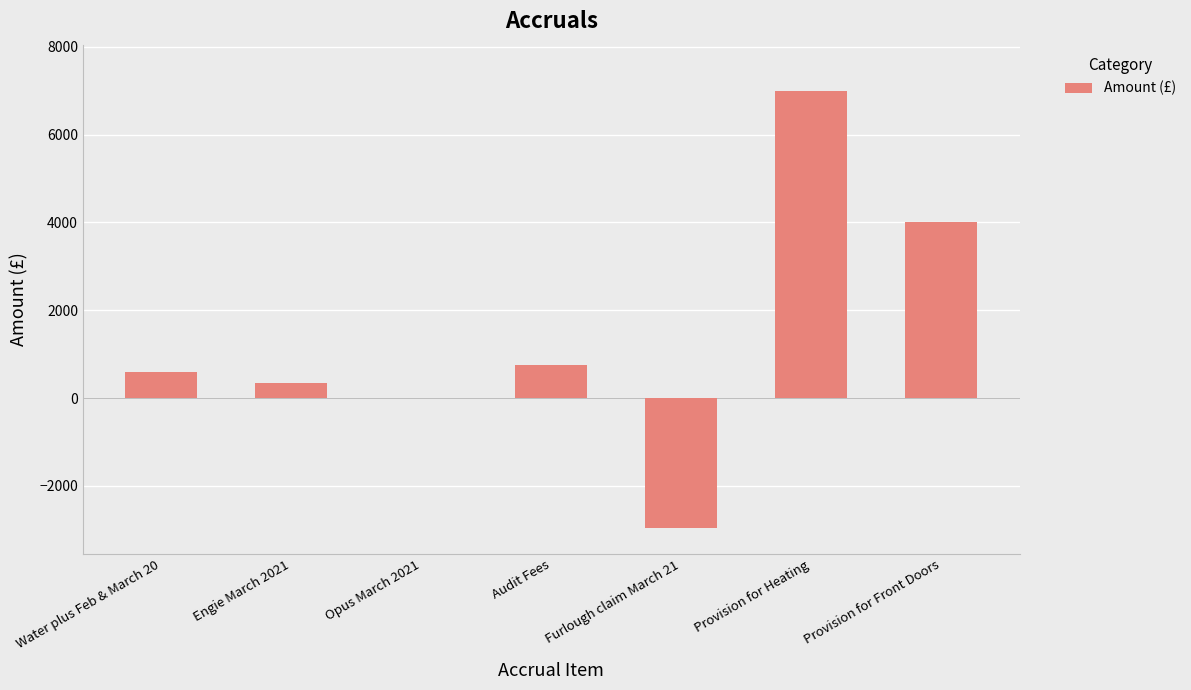

Is it true that the value at Provision for Front Doors is 1661.4?

False